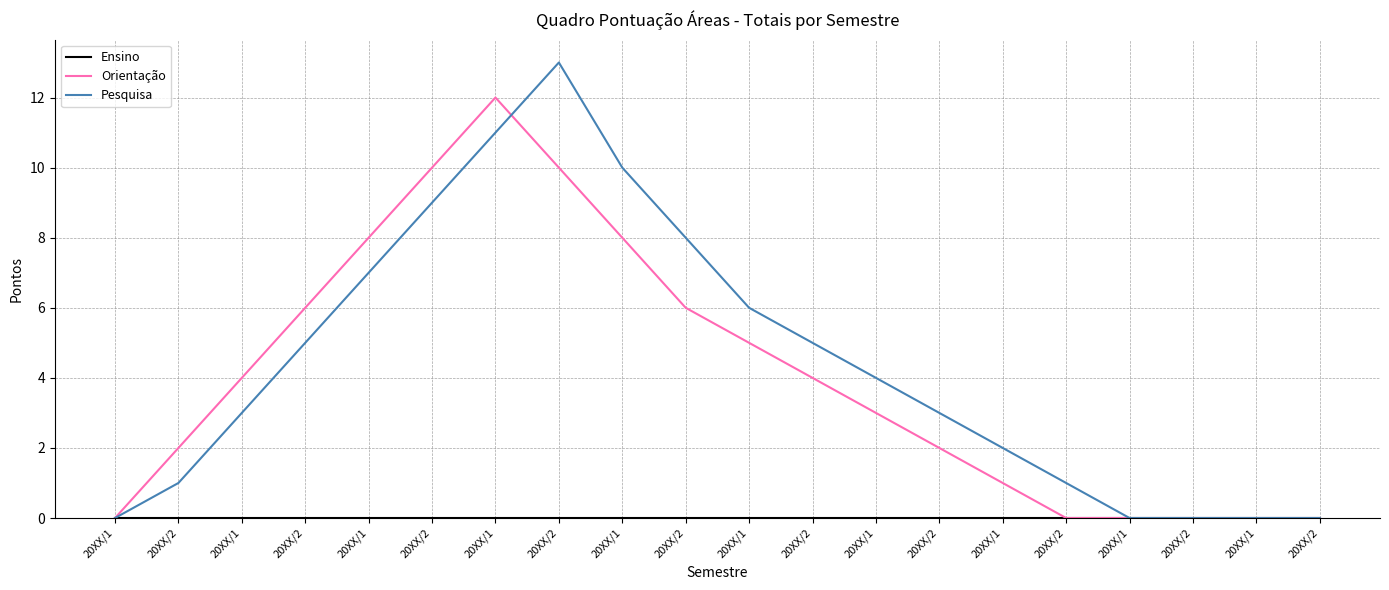

Does the chart have visible grid lines?

Yes